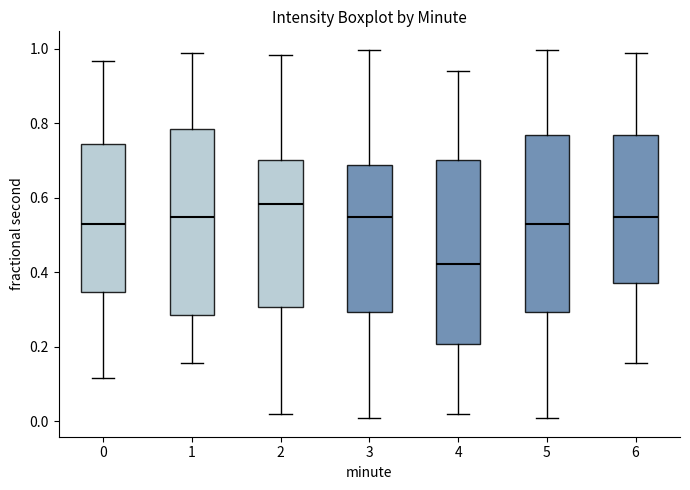

Where is the upper edge of the box at x = 1 on the y-axis? The values are not printed on the chart, so give them approximately, as read against the axis.

0.78